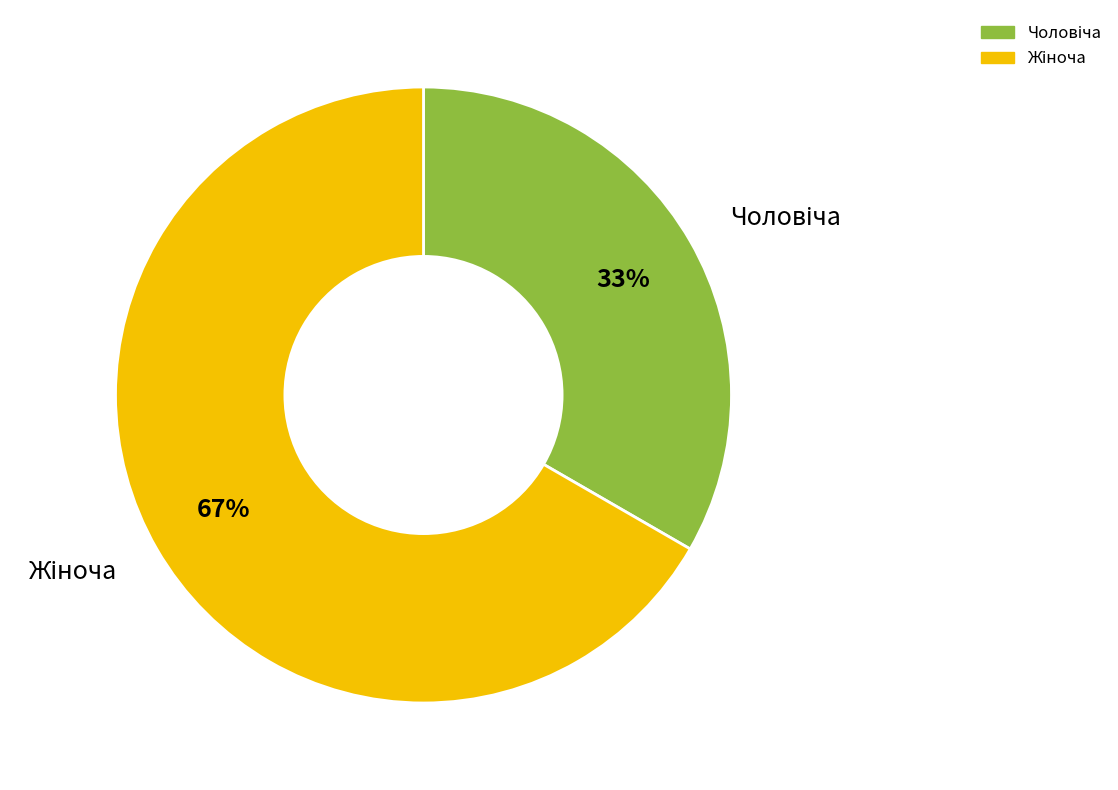

How many segments does this pie chart have?

2